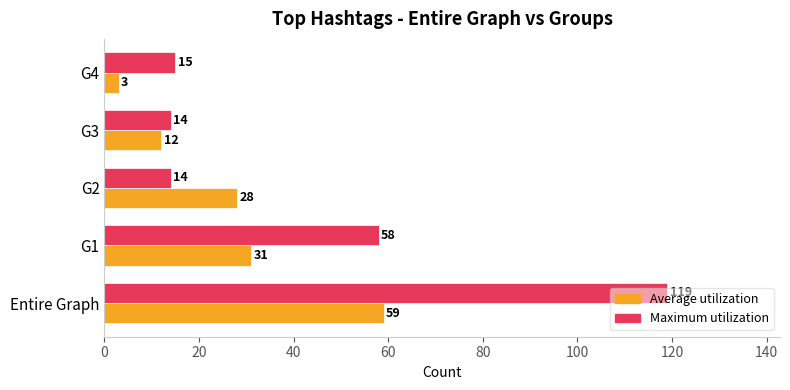

What is the sum of all Maximum utilization values?

220